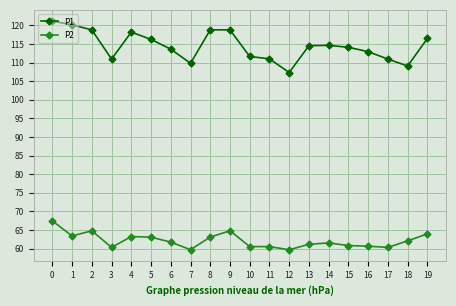

What is the sum of all P2 values?

1243.0